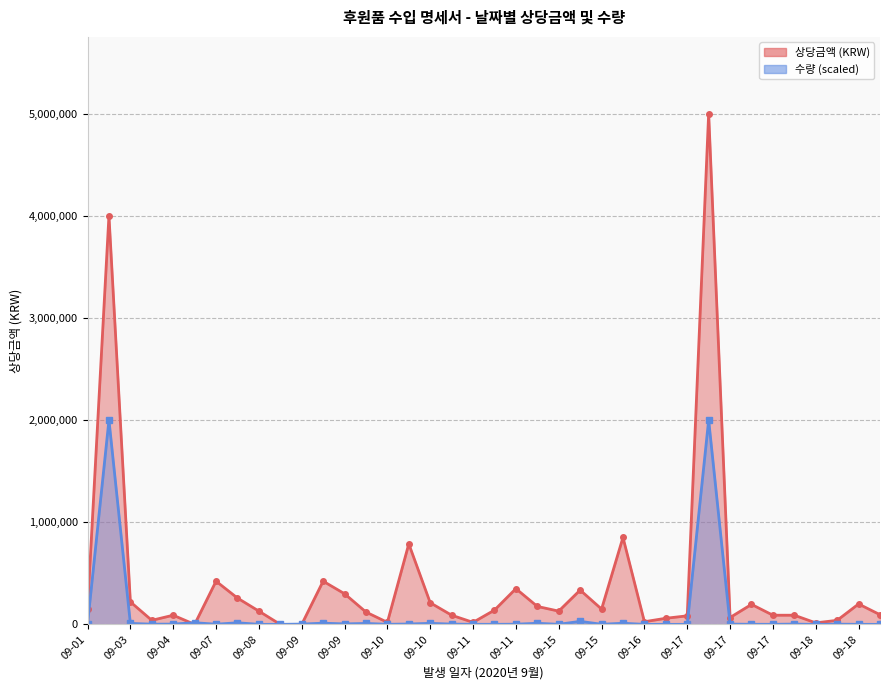

True or false: 수량 and 상당금액 (KRW) intersect in this chart.

True